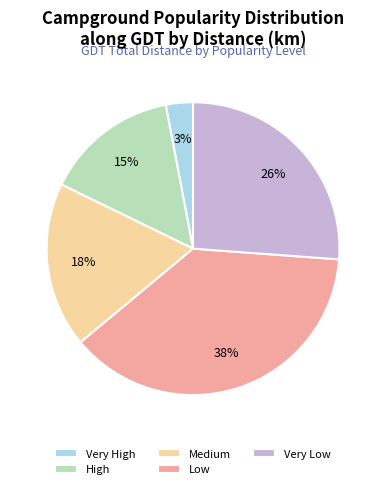

How many segments does this pie chart have?

5